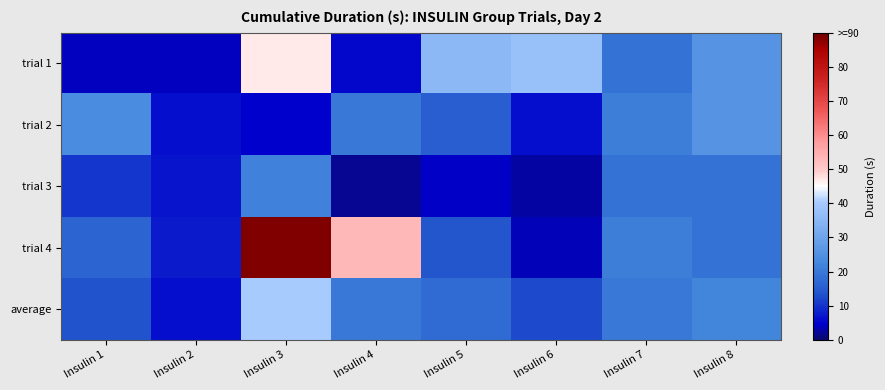

Reading left to right, transcribe all the data shown in this chart.

trial 1: Insulin 1=4.1	Insulin 2=3.9	Insulin 3=47.0	Insulin 4=5.3	Insulin 5=35.5	Insulin 6=37.6	Insulin 7=18.9	Insulin 8=25.7
trial 2: Insulin 1=23.9	Insulin 2=6.1	Insulin 3=4.6	Insulin 4=19.9	Insulin 5=15.3	Insulin 6=6.2	Insulin 7=21.1	Insulin 8=25.7
trial 3: Insulin 1=10.5	Insulin 2=6.8	Insulin 3=21.5	Insulin 4=1.9	Insulin 5=4.5	Insulin 6=2.7	Insulin 7=18.9	Insulin 8=18.9
trial 4: Insulin 1=16.2	Insulin 2=7.7	Insulin 3=88.5	Insulin 4=53.0	Insulin 5=14.0	Insulin 6=3.8	Insulin 7=21.1	Insulin 8=18.9
average: Insulin 1=13.7	Insulin 2=6.1	Insulin 3=40.4	Insulin 4=20.0	Insulin 5=17.3	Insulin 6=12.6	Insulin 7=20.0	Insulin 8=22.3